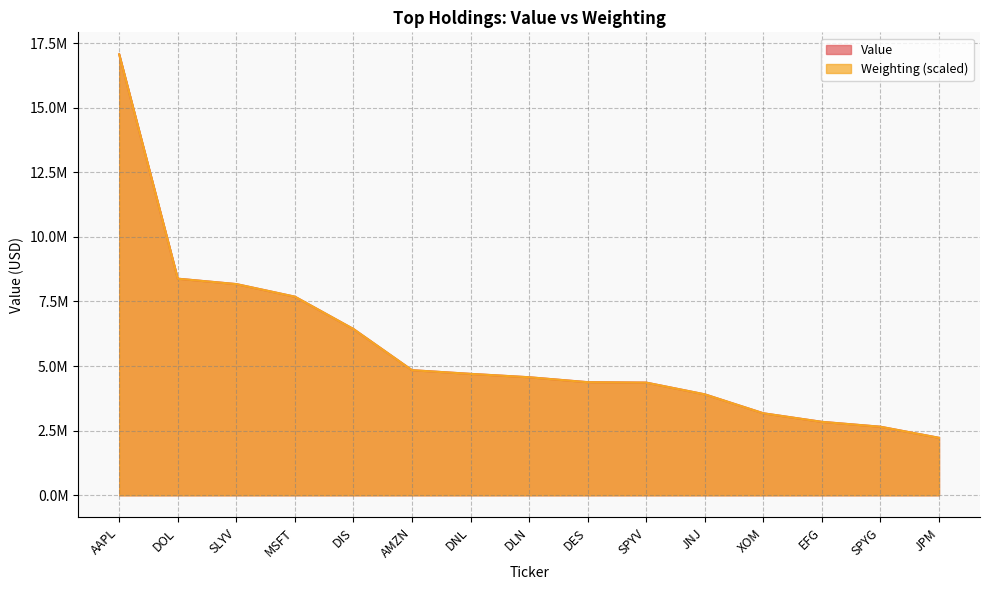

What is the label of the 3rd point from the right?

EFG